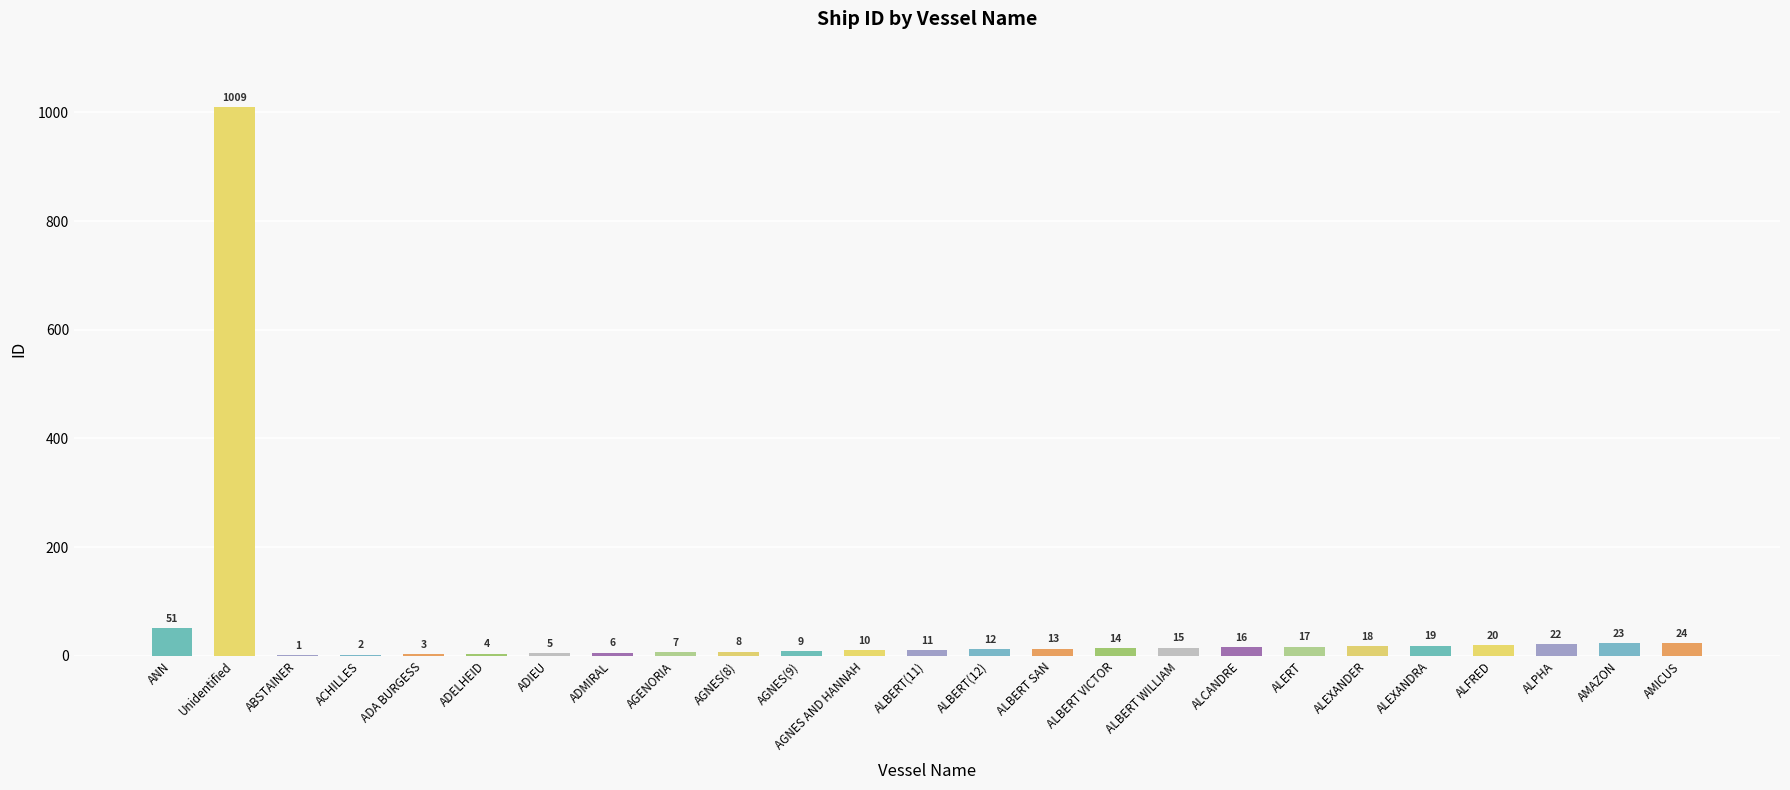

List the labels in order of value, largest first.

Unidentified, ANN, AMICUS, AMAZON, ALPHA, ALFRED, ALEXANDRA, ALEXANDER, ALERT, ALCANDRE, ALBERT WILLIAM, ALBERT VICTOR, ALBERT SAN, ALBERT(12), ALBERT(11), AGNES AND HANNAH, AGNES(9), AGNES(8), AGENORIA, ADMIRAL, ADIEU, ADELHEID, ADA BURGESS, ACHILLES, ABSTAINER